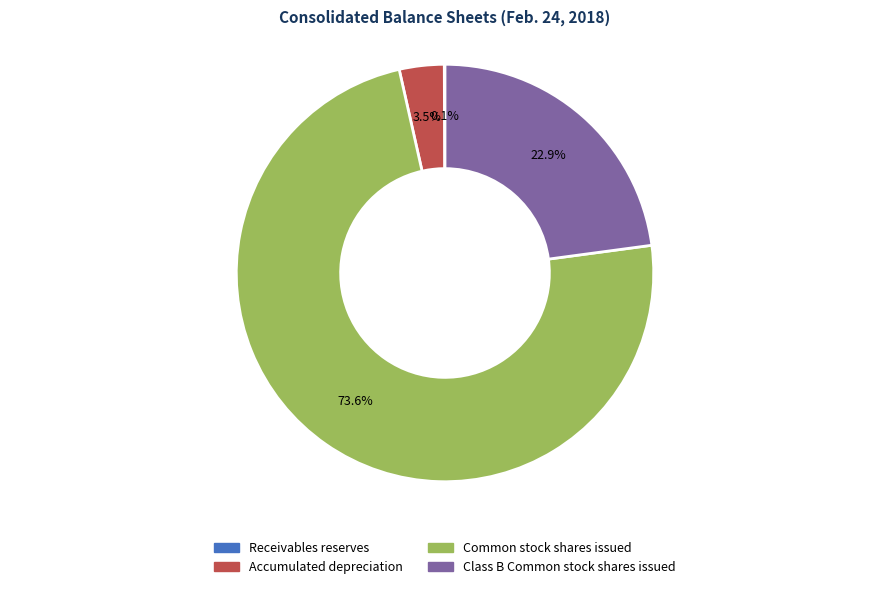

Is there a majority slice in this chart?

Yes